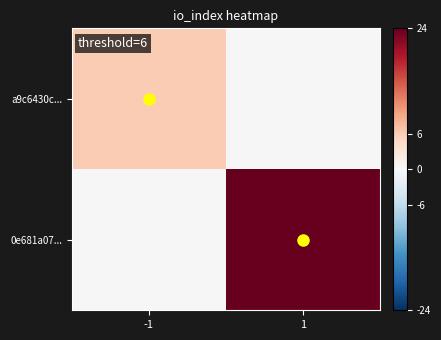

Which has a higher value, -1 or 1?

-1